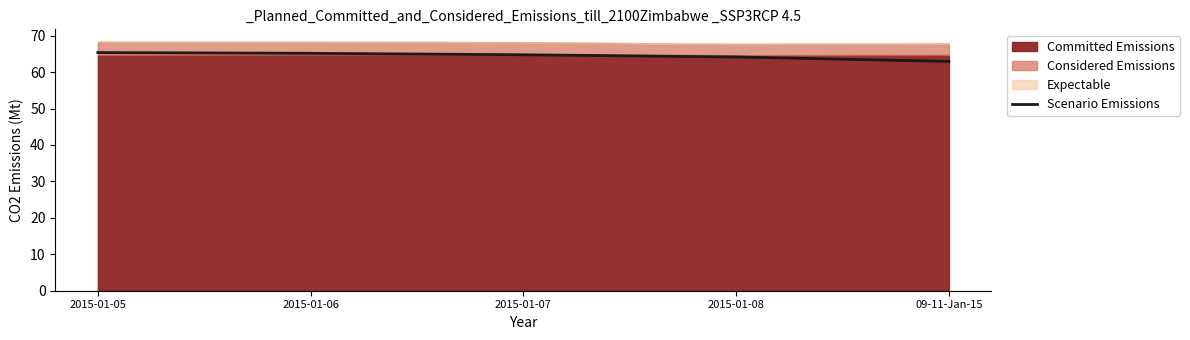

Which label corresponds to the largest value in the chart?

2015-01-05